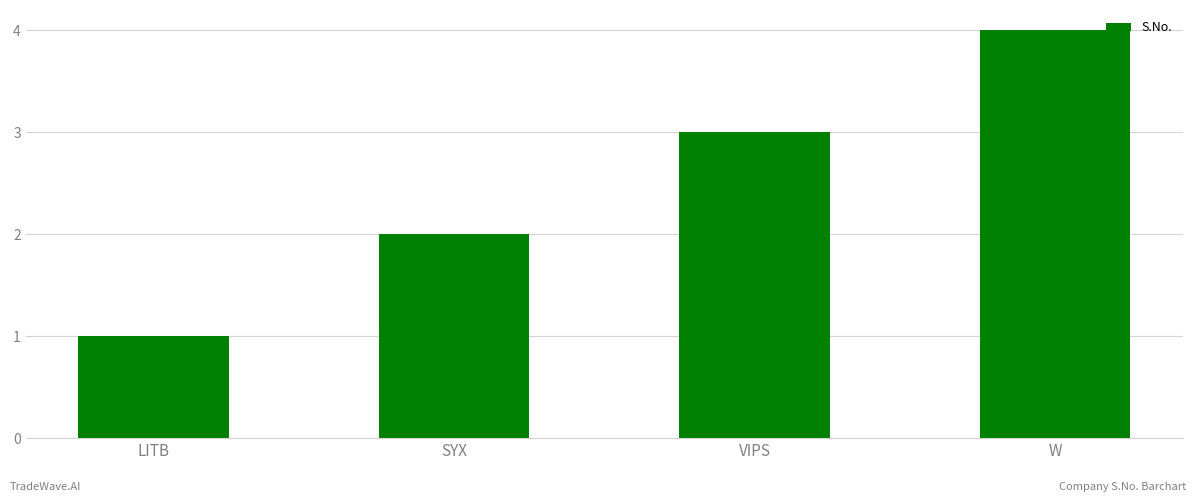

Count the number of categories in the chart.

4